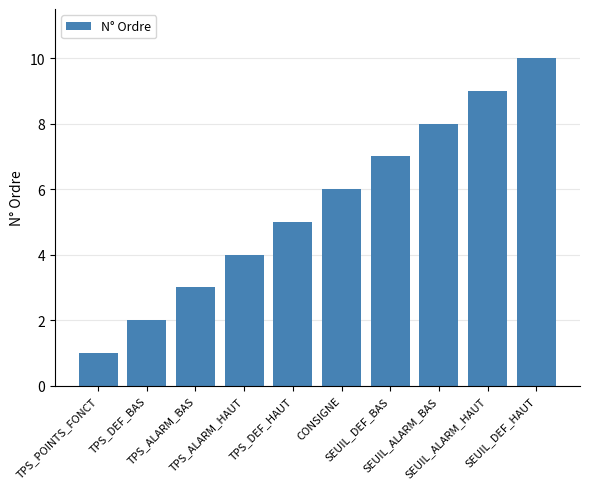

Which has a higher value, SEUIL_ALARM_BAS or TPS_DEF_HAUT?

SEUIL_ALARM_BAS